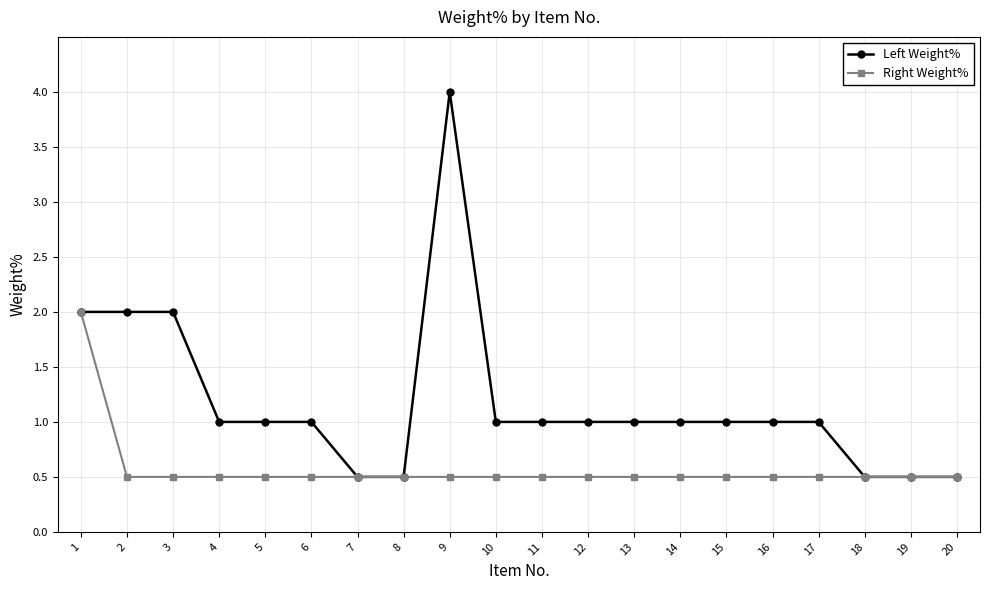

What is the value of the Left Weight% point at the 5th from the left?

1.0